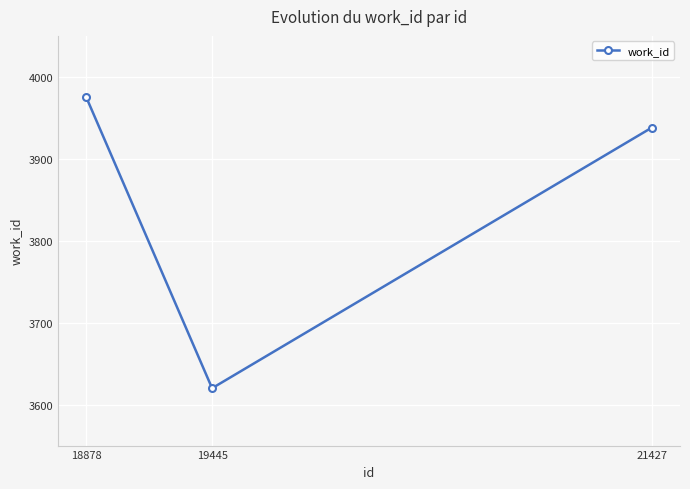

Which category has the highest value across all series?

18878